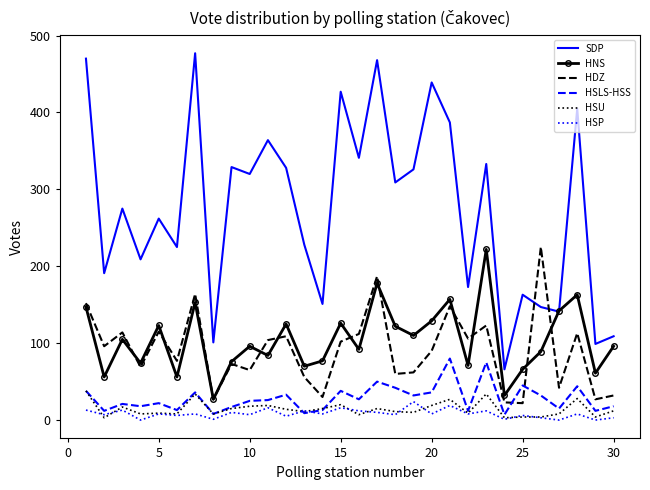

What is the difference between the second highest and second lowest values in the HSP series?

19